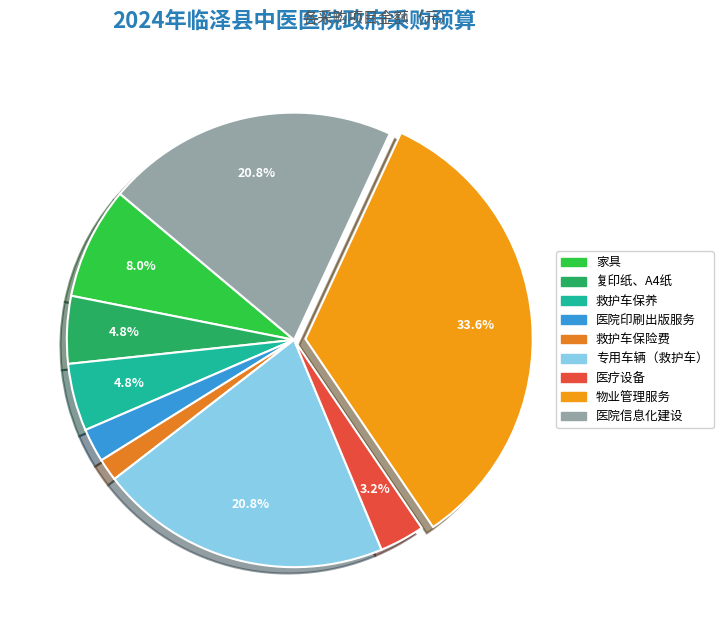

To the nearest percent, what portion does 医院印刷出版服务 represent?

2%